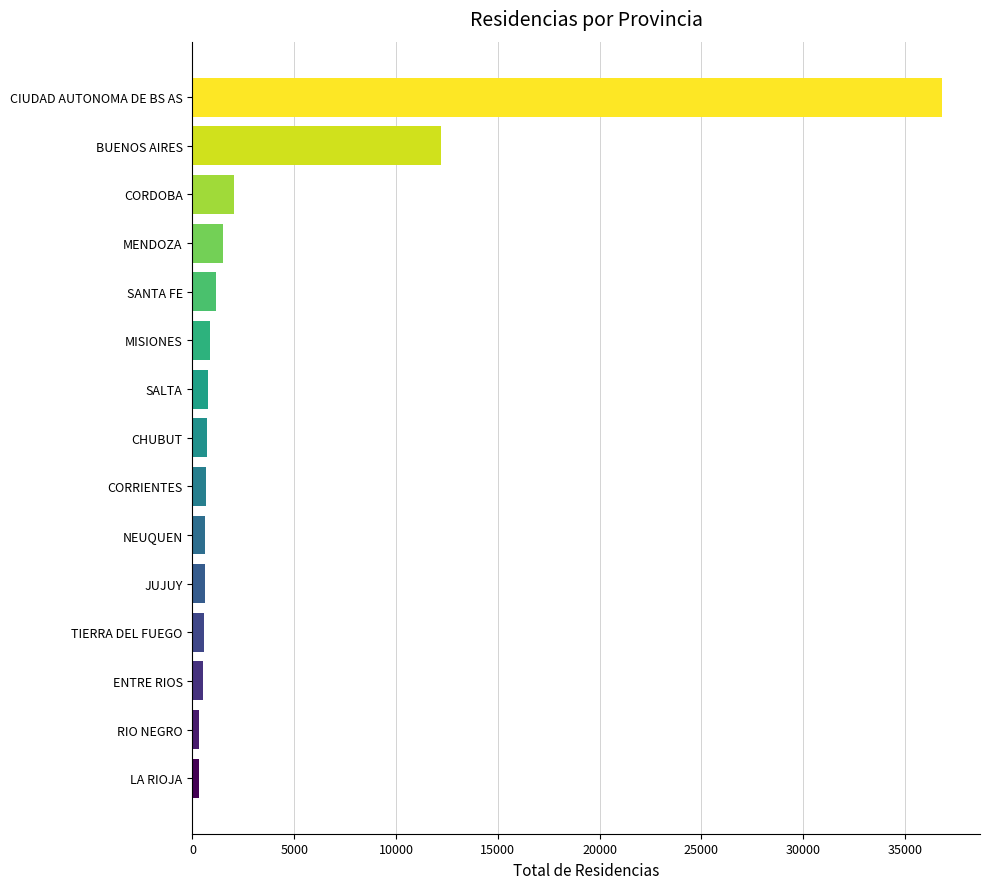

At which label is the value closest to 18584?

BUENOS AIRES